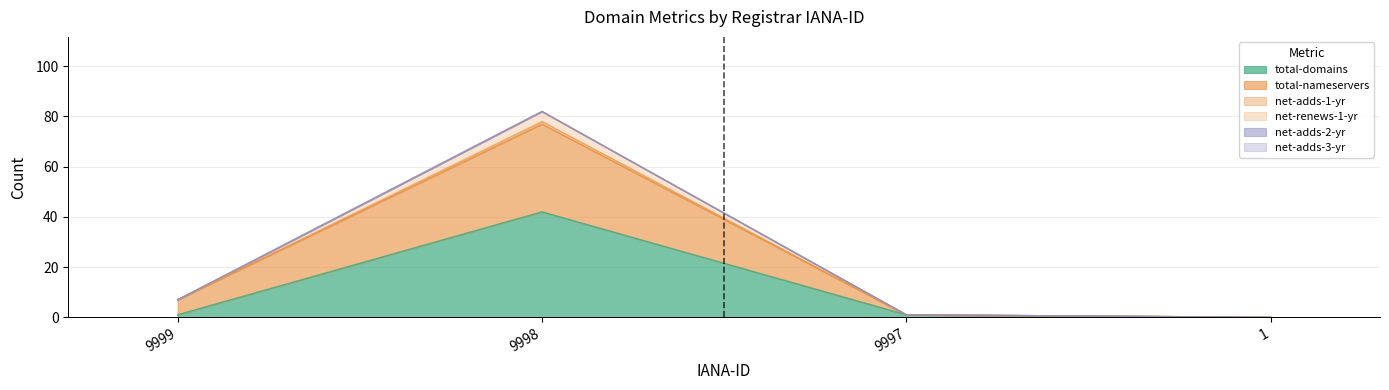

True or false: net-adds-1-yr and net-renews-1-yr intersect in this chart.

False